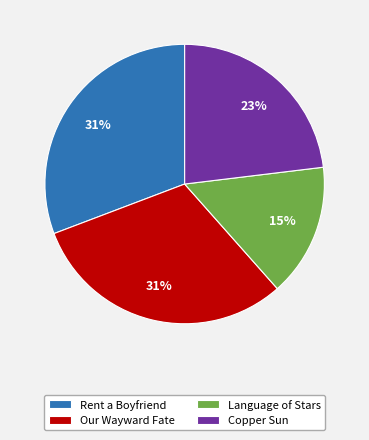

Is it true that Rent a Boyfriend is 31% of the pie?

True